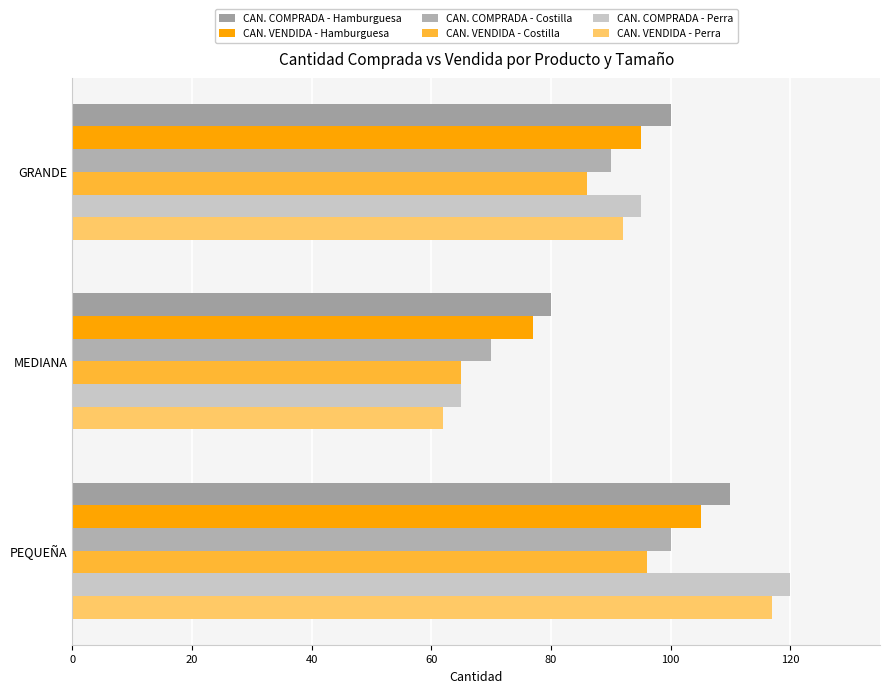

At which label does CAN. COMPRADA - Costilla reach its minimum?

MEDIANA